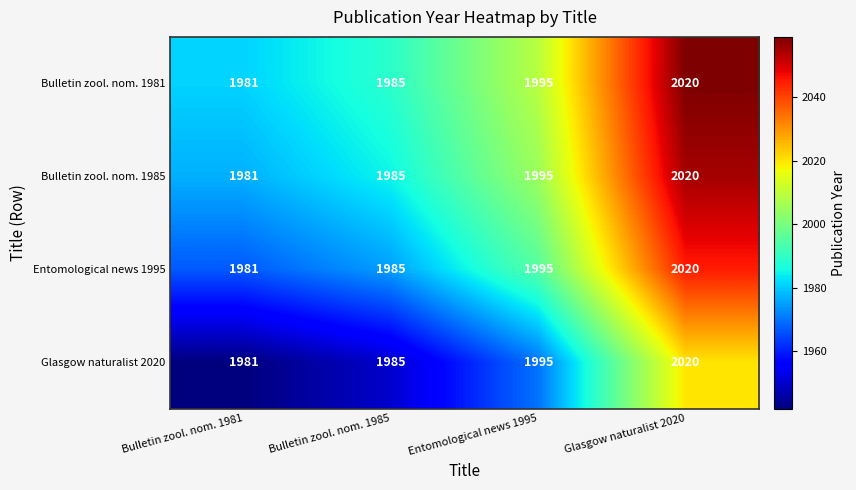

What is the average value of the Bulletin zool. nom. 1981 series?

1995